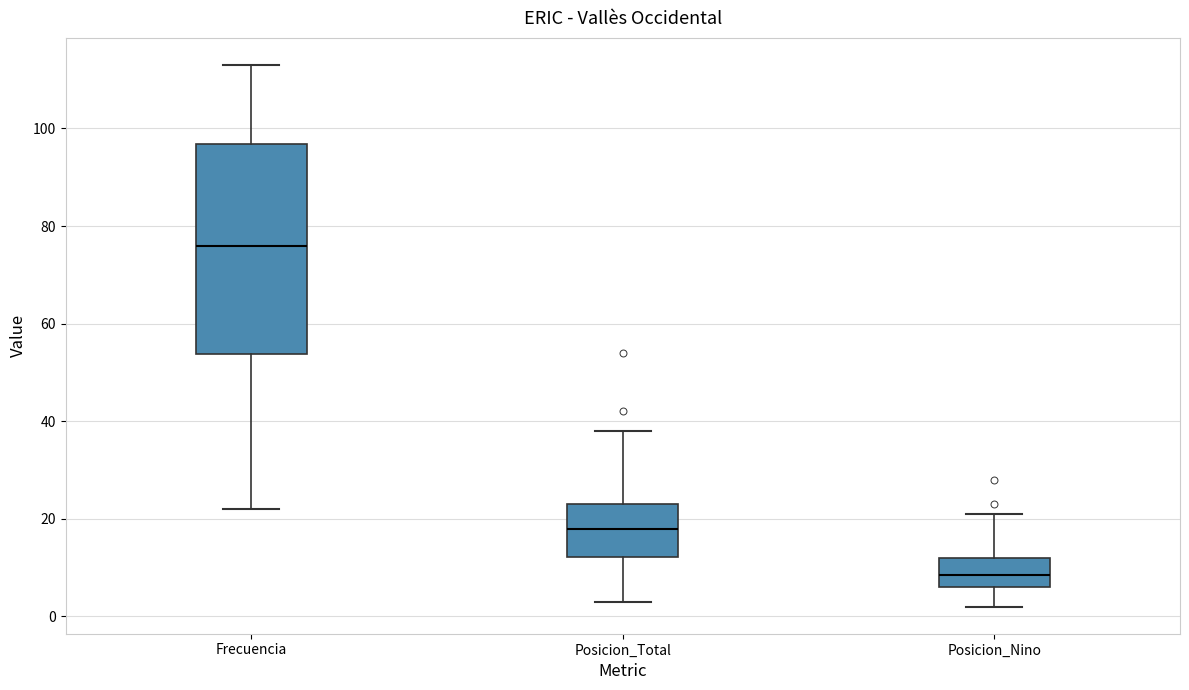

Comparing the boxes themselves (not the whiskers), which one is the tallest?

Frecuencia